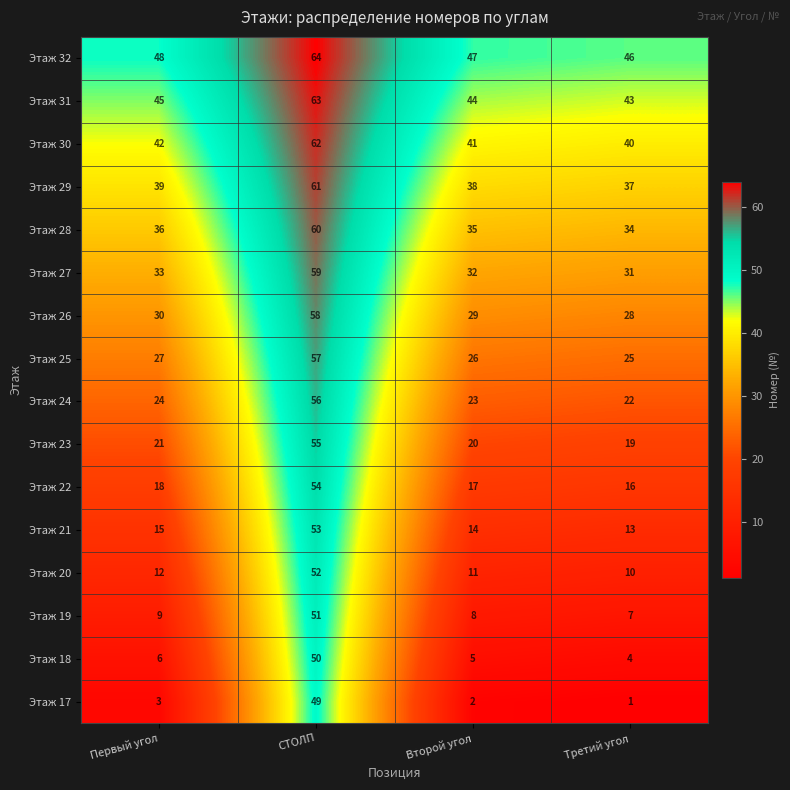

Is it true that Этаж 18 equals 5 at Второй угол?

True